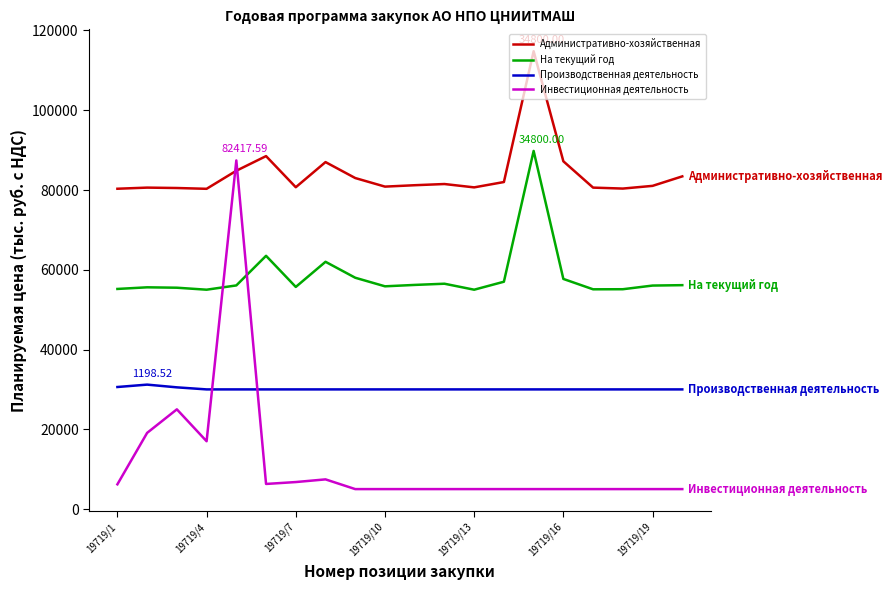

True or false: Инвестиционная деятельность and На текущий год intersect in this chart.

True